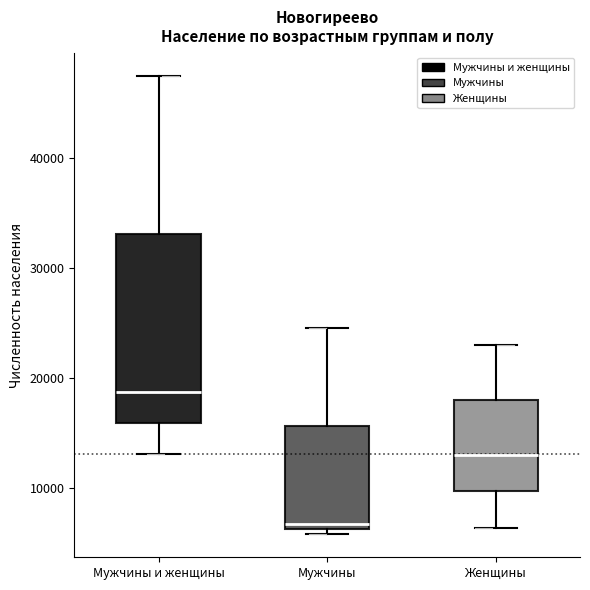

Reading left to right, transcribe this box plot: for each box, give where its median line is, the range the box spans, and where its two whiskers end, as read against the y-axis. The values are not printed on the chart, so give them approximately, as read against the axis.

Мужчины и женщины: median 19000, box 16000 to 33000, whiskers 13000 to 47000
Мужчины: median 7000, box 6000 to 16000, whiskers 6000 (just below the box's lower edge) to 25000
Женщины: median 13000, box 10000 to 18000, whiskers 6000 to 23000